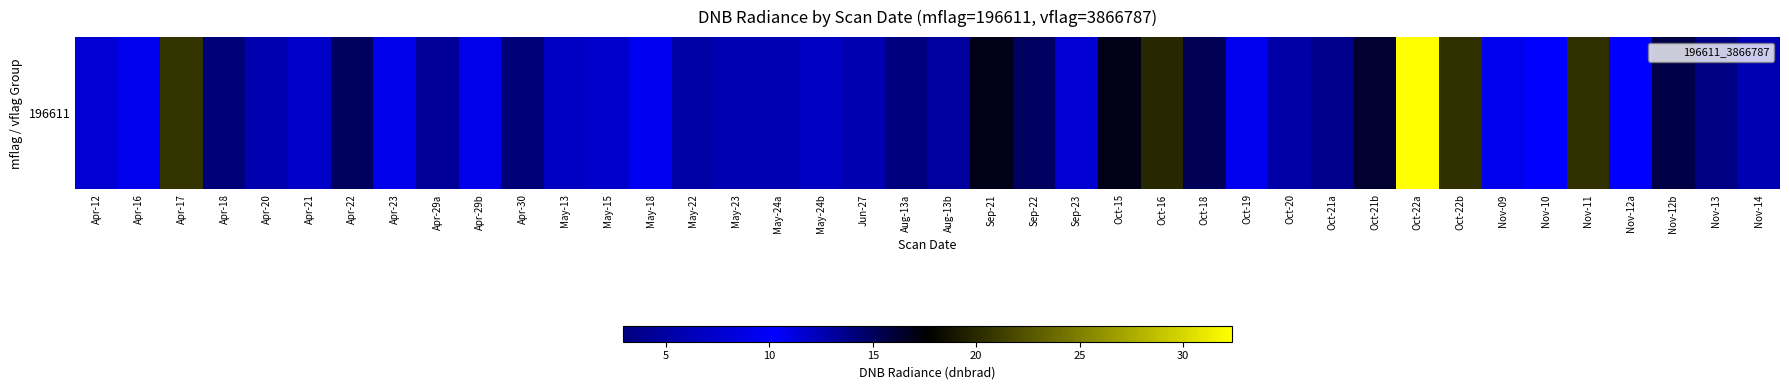

Reading left to right, extract all data points from this chart.

Apr-12=11.6	Apr-16=9.3	Apr-17=20.6	Apr-18=14.1	Apr-20=12.6	Apr-21=7.3	Apr-22=14.9	Apr-23=10.9	Apr-29a=4.5	Apr-29b=9.2	Apr-30=14.2	May-13=6.9	May-15=7.5	May-18=9.6	May-22=5.3	May-23=12.6	May-24a=12.6	May-24b=6.9	Jun-27=5.8	Aug-13a=2.9	Aug-13b=4.9	Sep-21=17.0	Sep-22=14.8	Sep-23=7.8	Oct-15=17.0	Oct-16=20.0	Oct-18=15.2	Oct-19=10.8	Oct-20=12.8	Oct-21a=3.8	Oct-21b=16.2	Oct-22a=32.4	Oct-22b=20.4	Nov-09=9.4	Nov-10=10.2	Nov-11=20.3	Nov-12a=10.3	Nov-12b=15.6	Nov-13=14.0	Nov-14=6.0